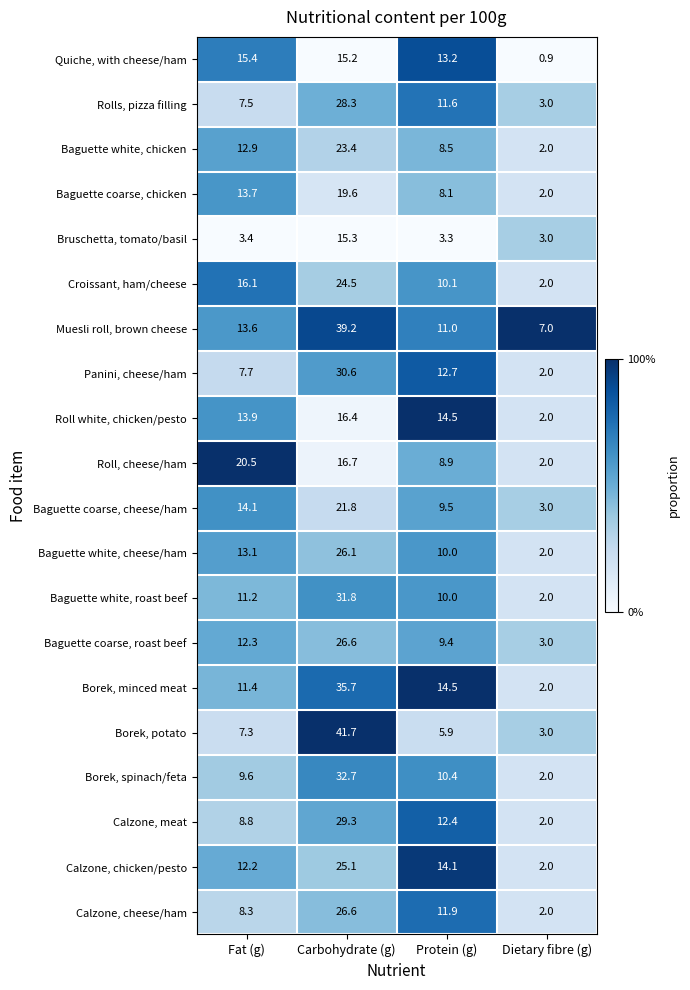

Which series has the largest range (max minus min)?

Borek, potato